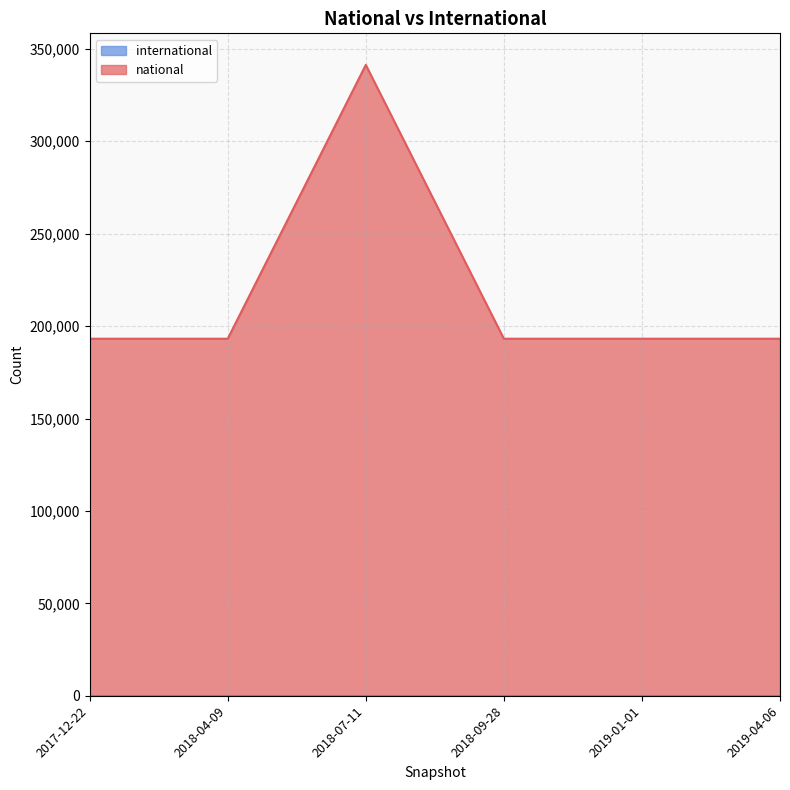

List the labels in order of value, largest first.

2018-07-11, 2017-12-22, 2018-04-09, 2018-09-28, 2019-01-01, 2019-04-06